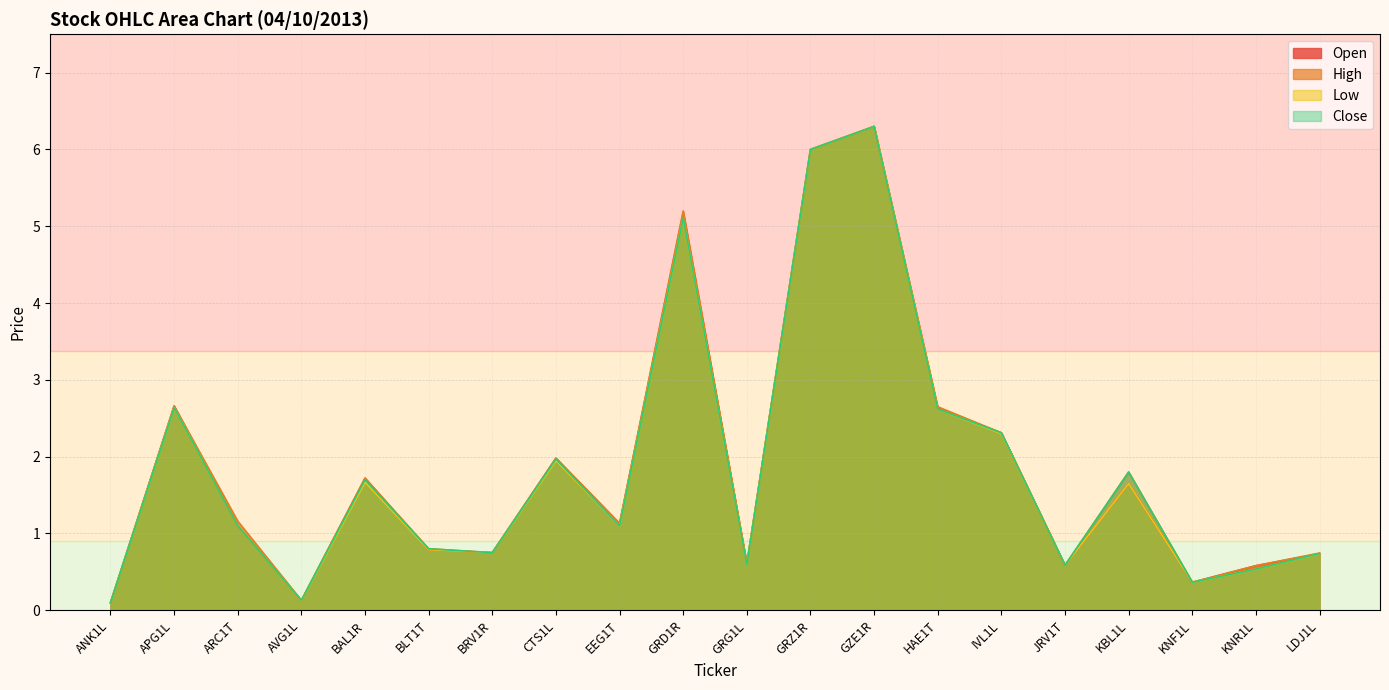

What is the maximum value for Close?

6.3